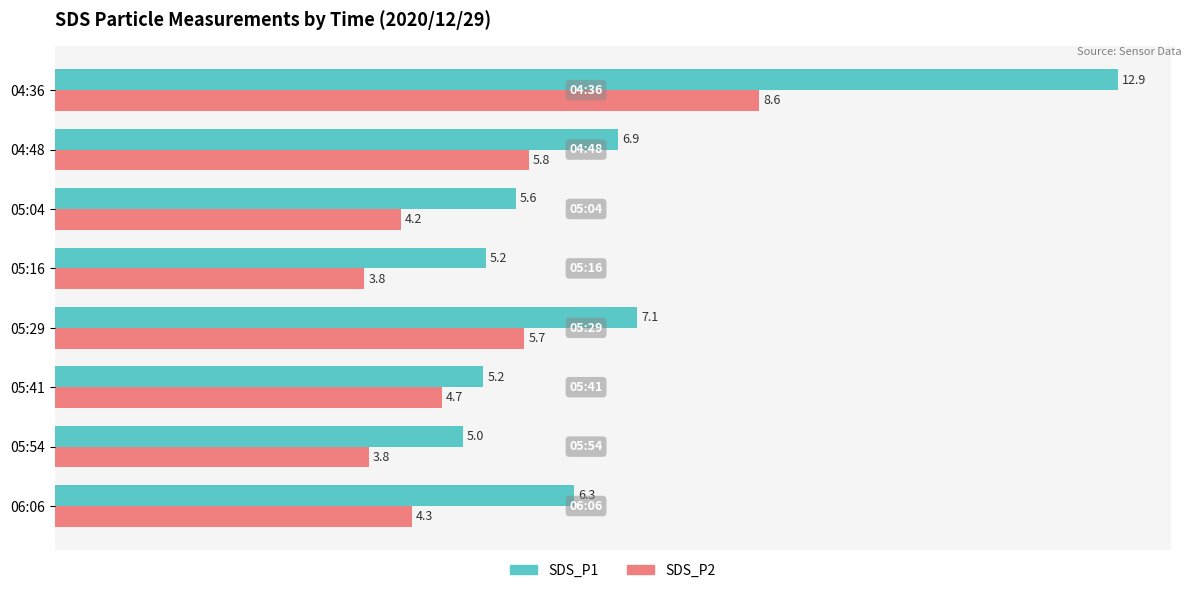

What is the difference between the highest and lowest values at 05:29?

1.4